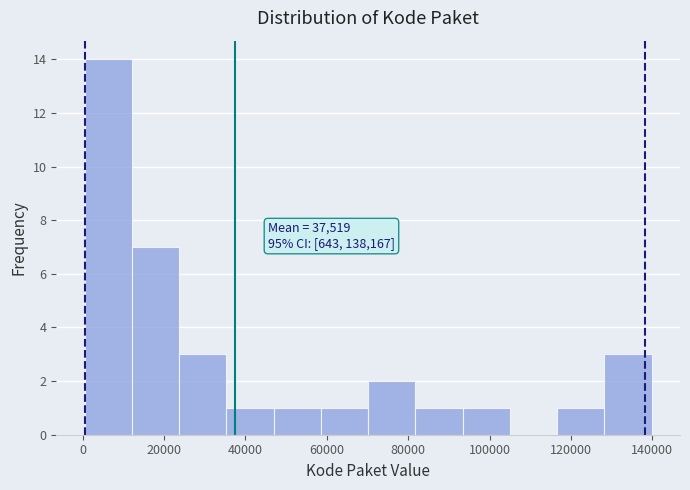

Over which range of the x-axis is the bar tallest?

0 to 12000